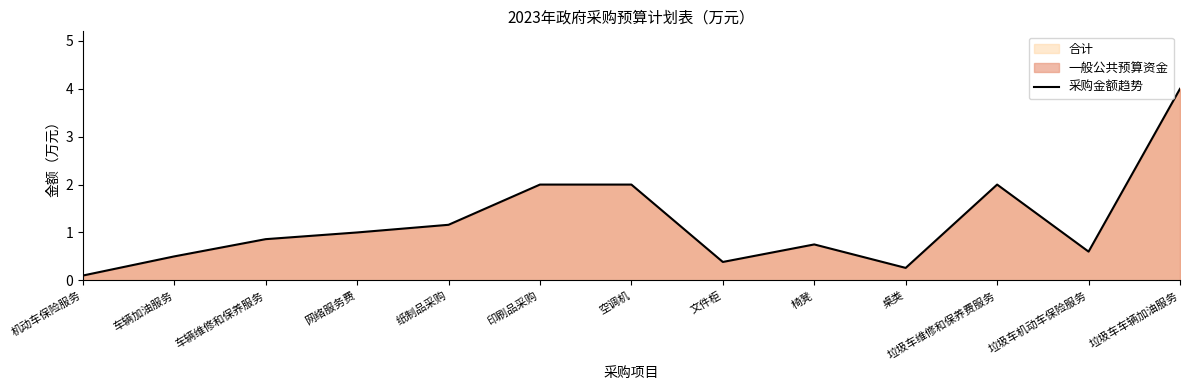

True or false: the data has more than 1 interior local peaks.

True